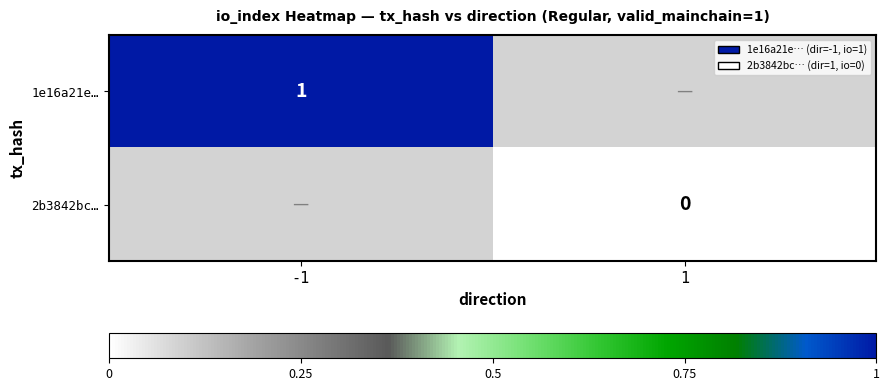

At which label does 2b3842bc… reach its peak?

-1